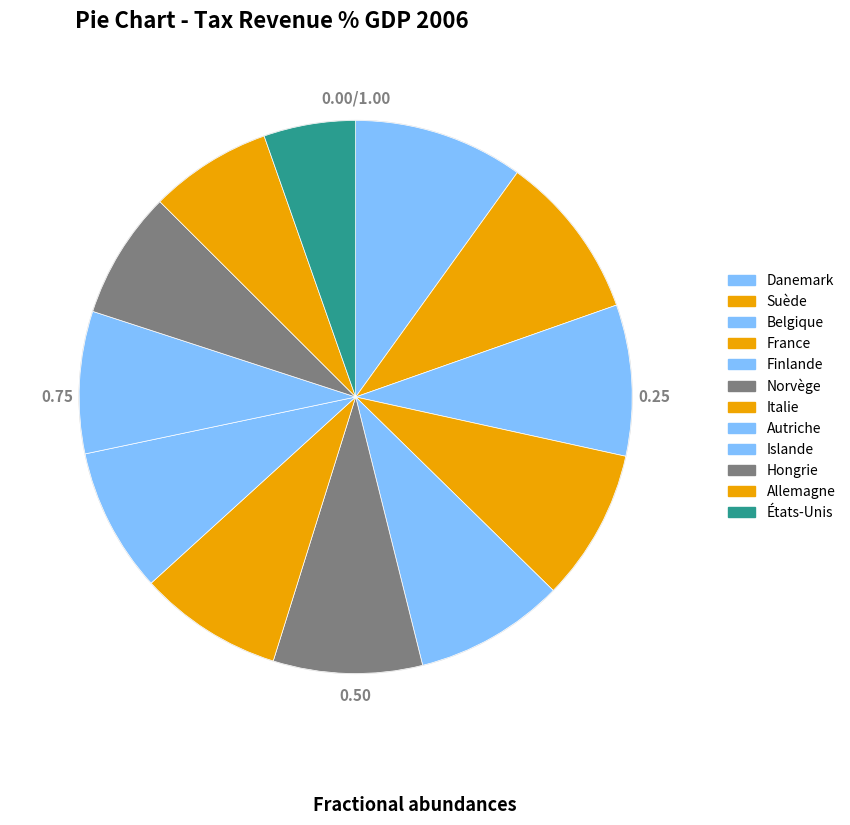

What portion of the pie excludes Danemark?

90.1%